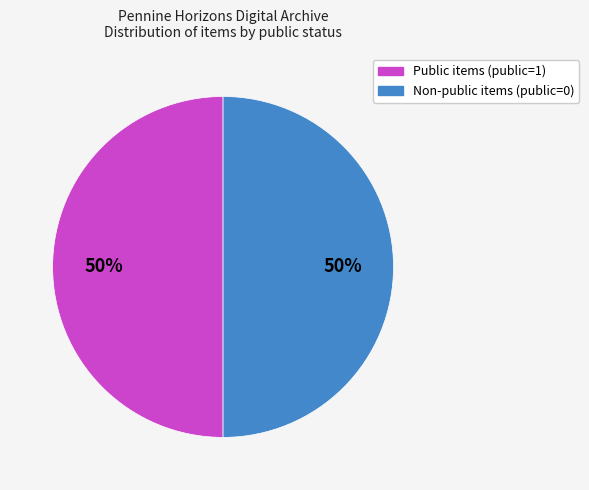

How many slices are in this pie chart?

2